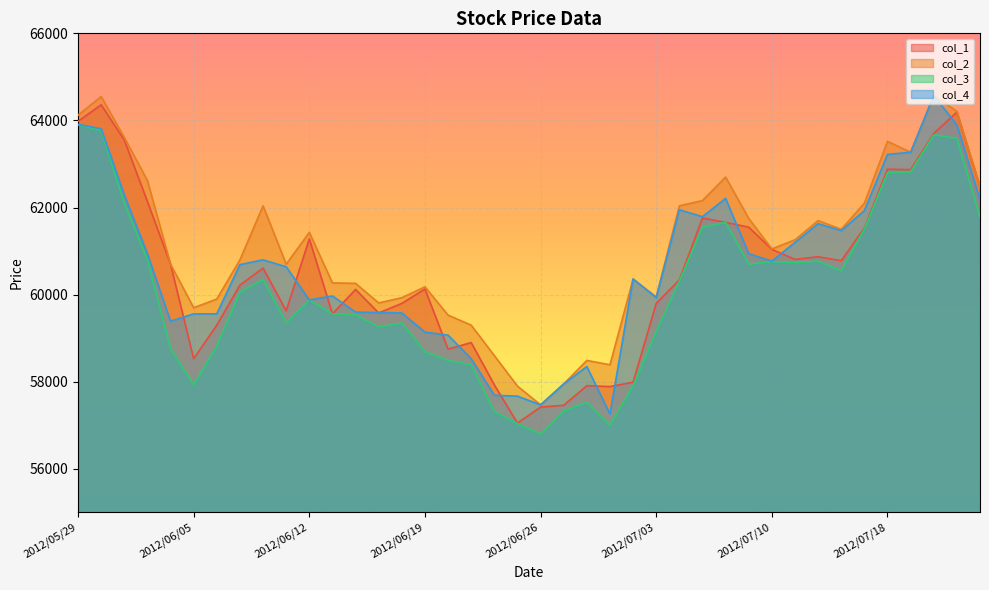

What is the value of the col_3 point at the 37th from the left?

62820